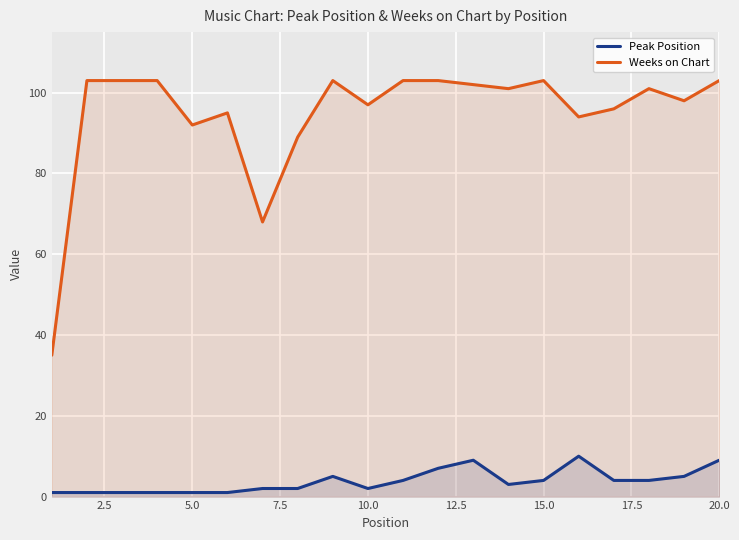

What is the difference between the highest and lowest values at 20.0?

94